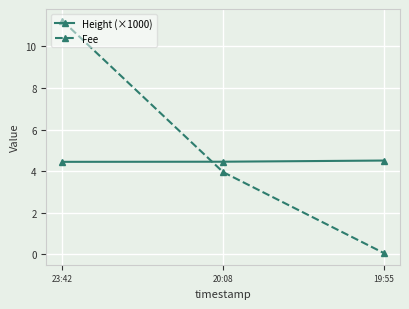

What is the value of the Fee point at the 1st from the left?

11.2